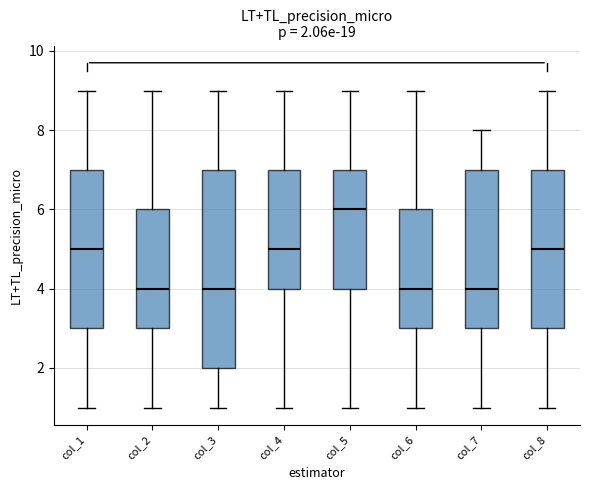

Which box is the tallest, from its lower edge to its upper edge?

col_3